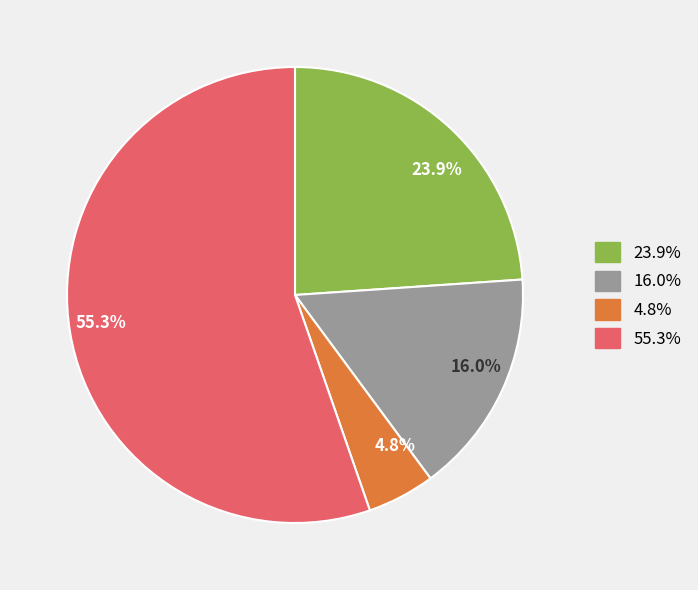

Rank the categories by value from lowest to highest.

4.8%, 16.0%, 23.9%, 55.3%